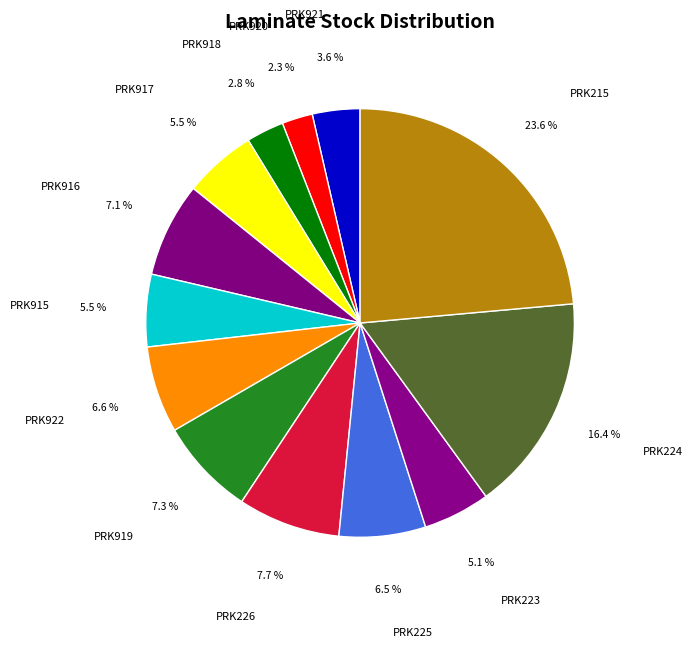

Which slice is the smallest?

PRK920